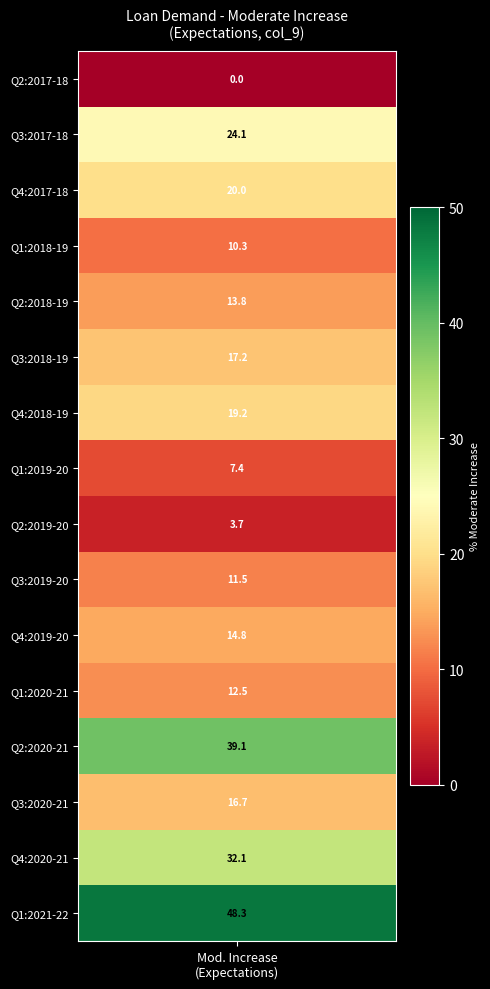

The chart shows a value of 12.9 at 7. True or false?

False